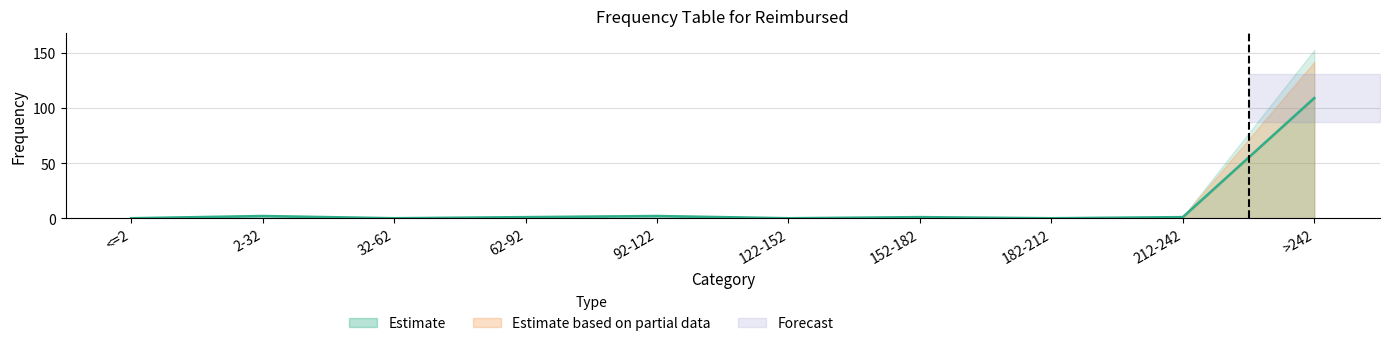

What is the label of the 5th point from the right?

122-152